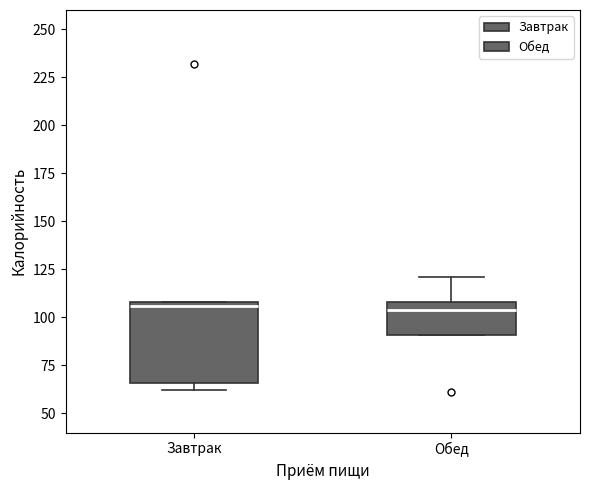

Reading left to right, read every box against the y-axis: the position of its median line, the range the box covers, and the ends of its whiskers. The values are not printed on the chart, so give them approximately, as read against the axis.

Завтрак: median 105, box 65 to 110, whiskers 60 to 110
Обед: median 105, box 90 to 110, whiskers 90 to 120